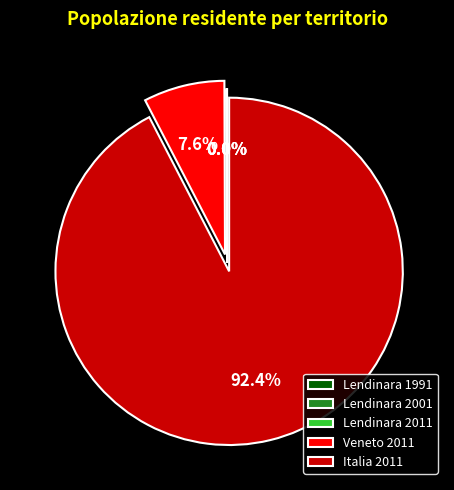

Is Italia 2011 the majority of the pie?

Yes